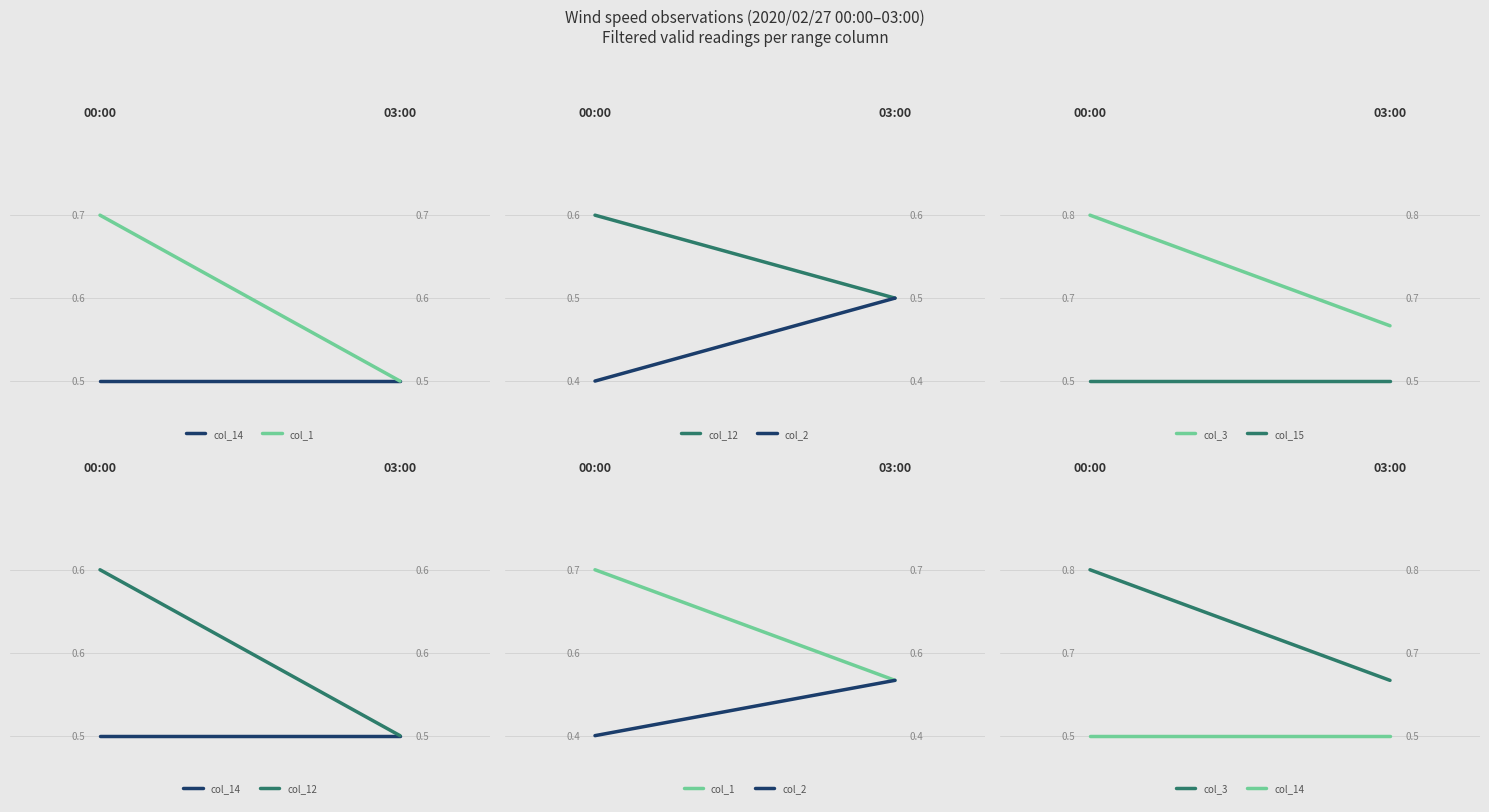

The value of col_3 at 1 is 0.1. True or false?

False